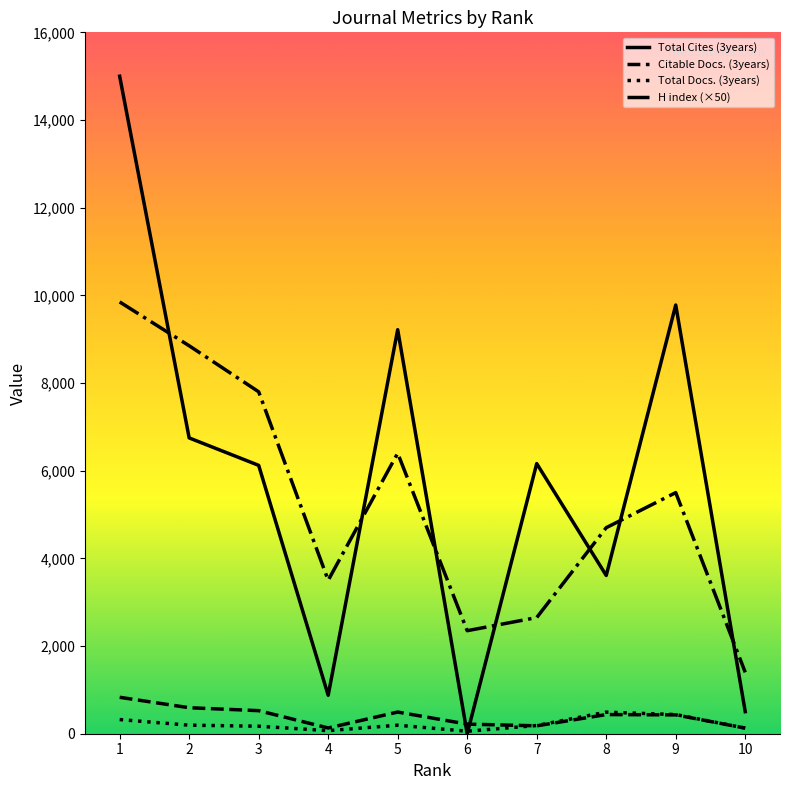

List the series in order of their peak value, lowest first.

Total Docs. (3years), Citable Docs. (3years), H index (×50), Total Cites (3years)